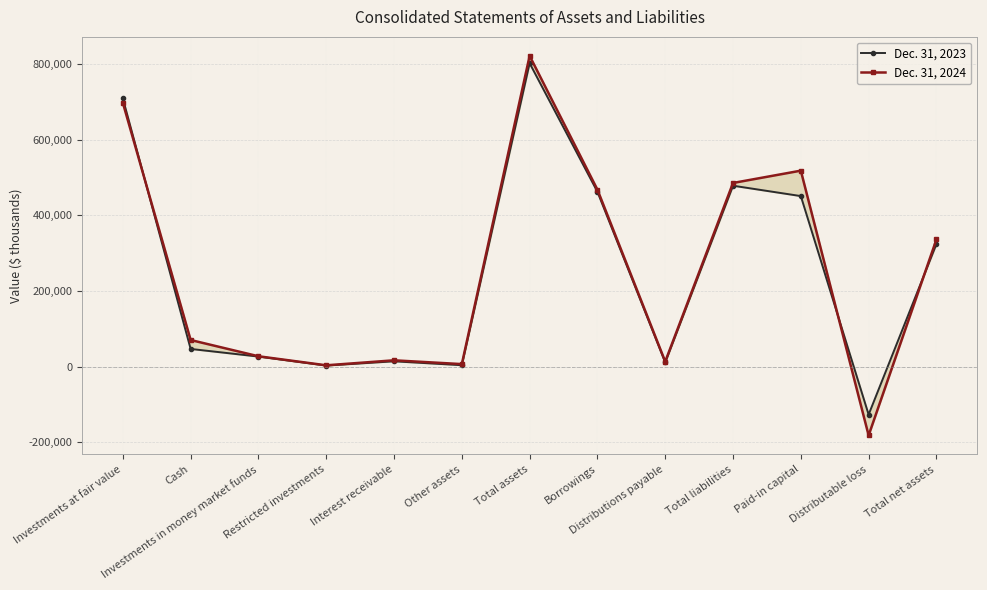

What is the greatest value displayed?

821833